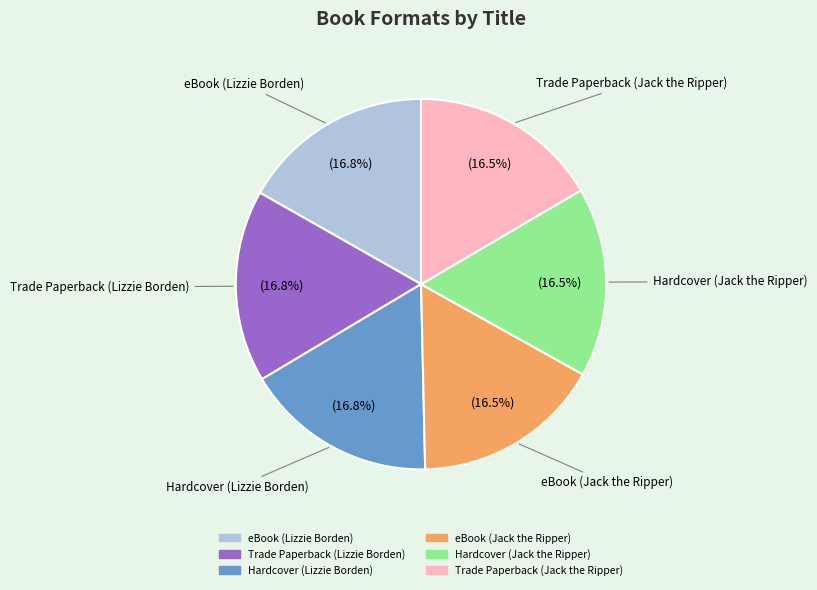

To the nearest percent, what is the average slice percentage?

17%